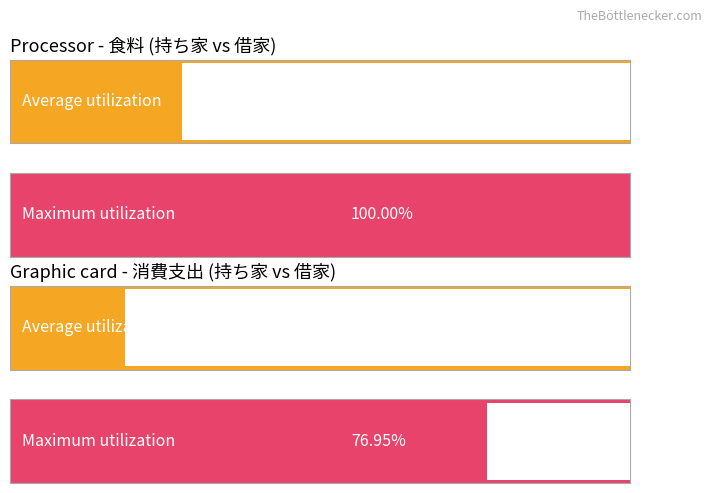

Which series has the largest total across all categories?

Maximum utilization